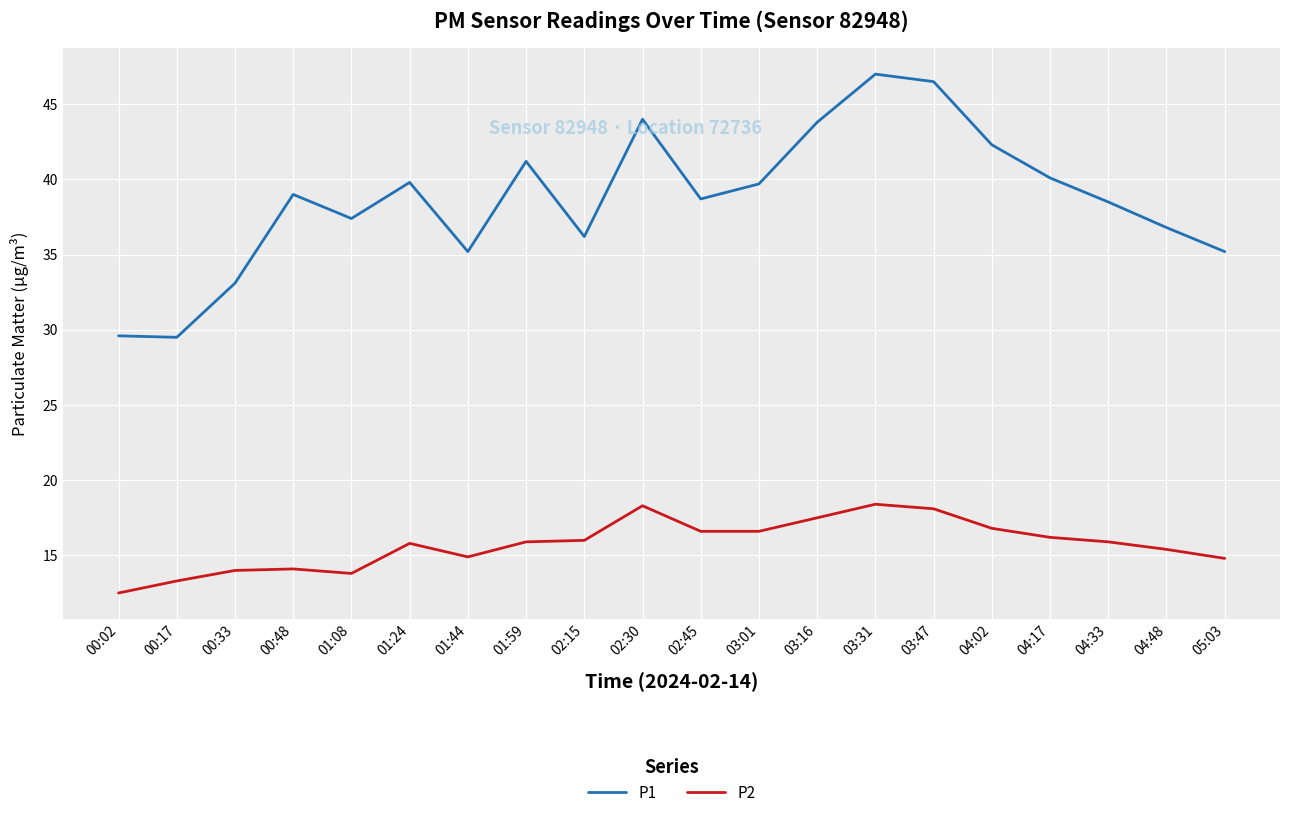

What is the difference between the P1 values at 03:31 and 00:17?

17.5